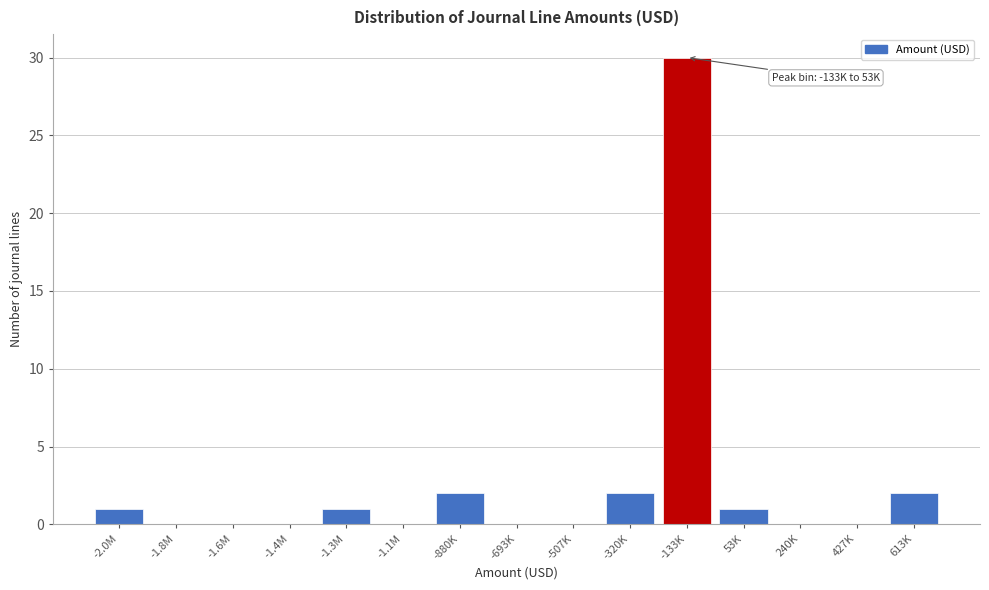

Reading left to right, what are all the values shown in this chart?

-2.0M=1	-1.8M=0	-1.6M=0	-1.4M=0	-1.3M=1	-1.1M=0	-880K=2	-693K=0	-507K=0	-320K=2	-133K=30	53K=1	240K=0	427K=0	613K=2